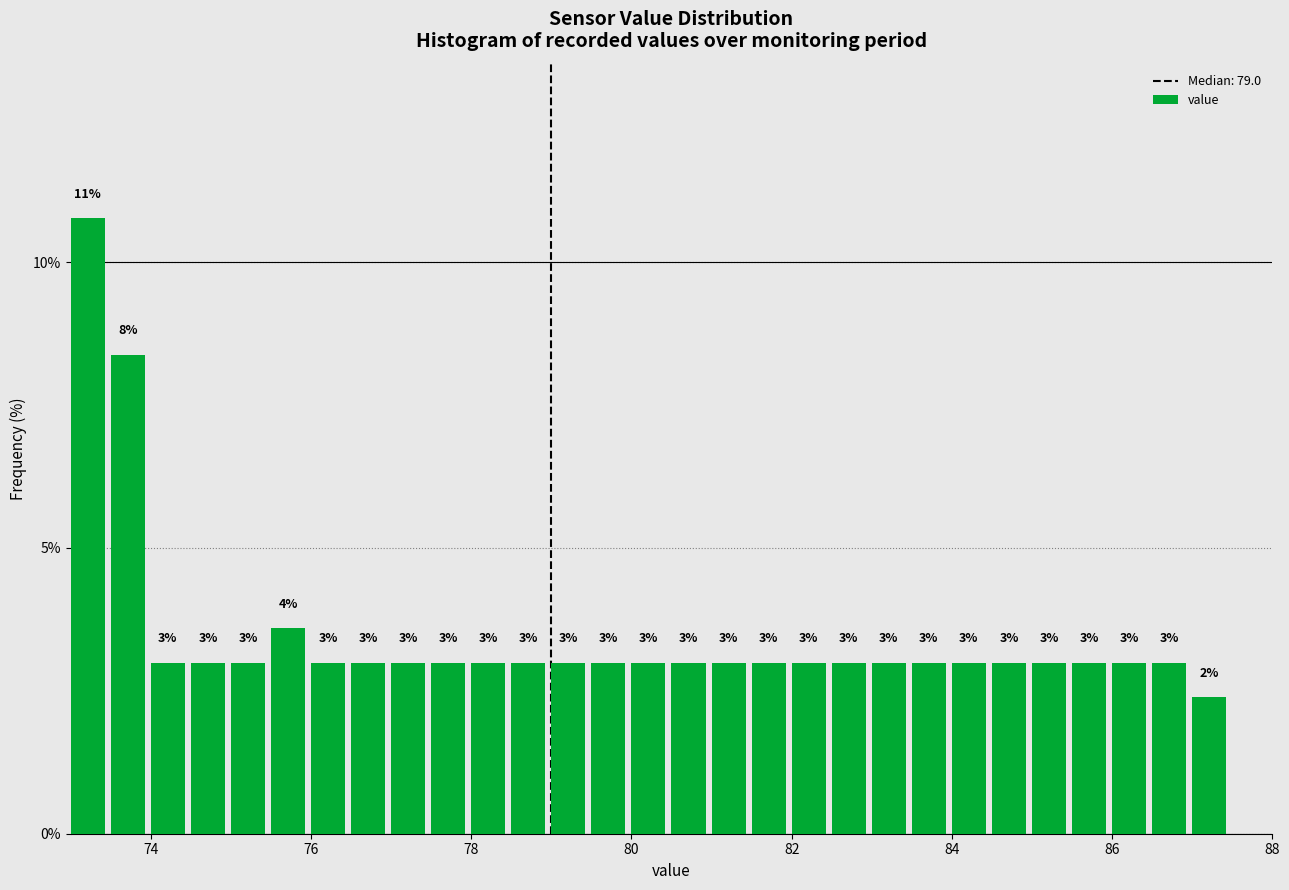

Read against the x-axis, roughly where is the centre of the tallest bar?

73.2